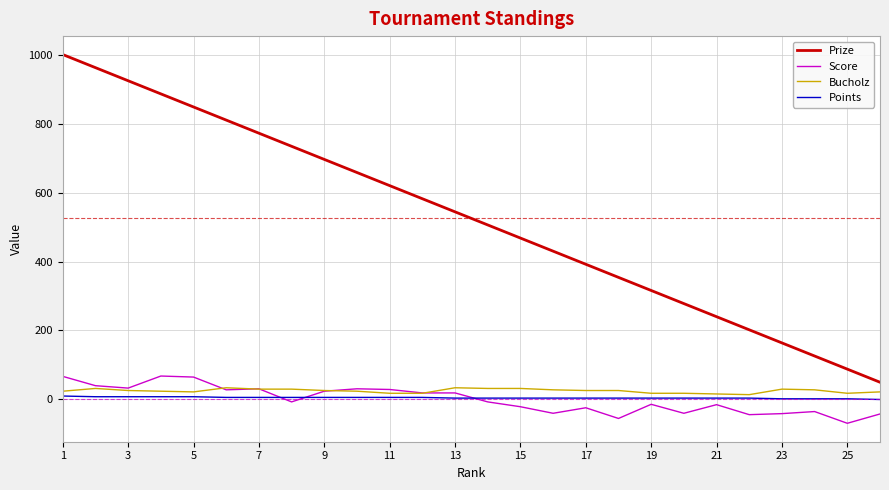

Is this an area chart (filled region under the line)?

No